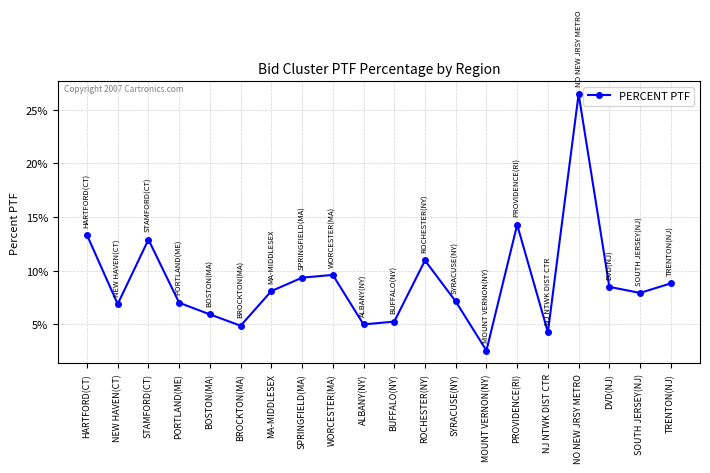

Which category has the lowest value across all series?

MOUNT VERNON(NY)